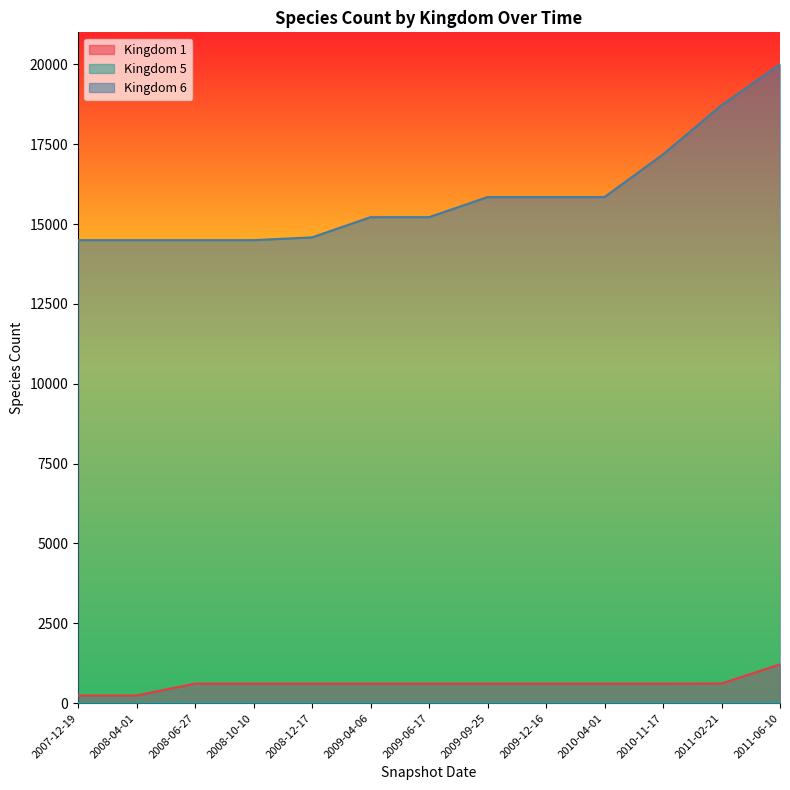

What is the greatest value displayed?

20000